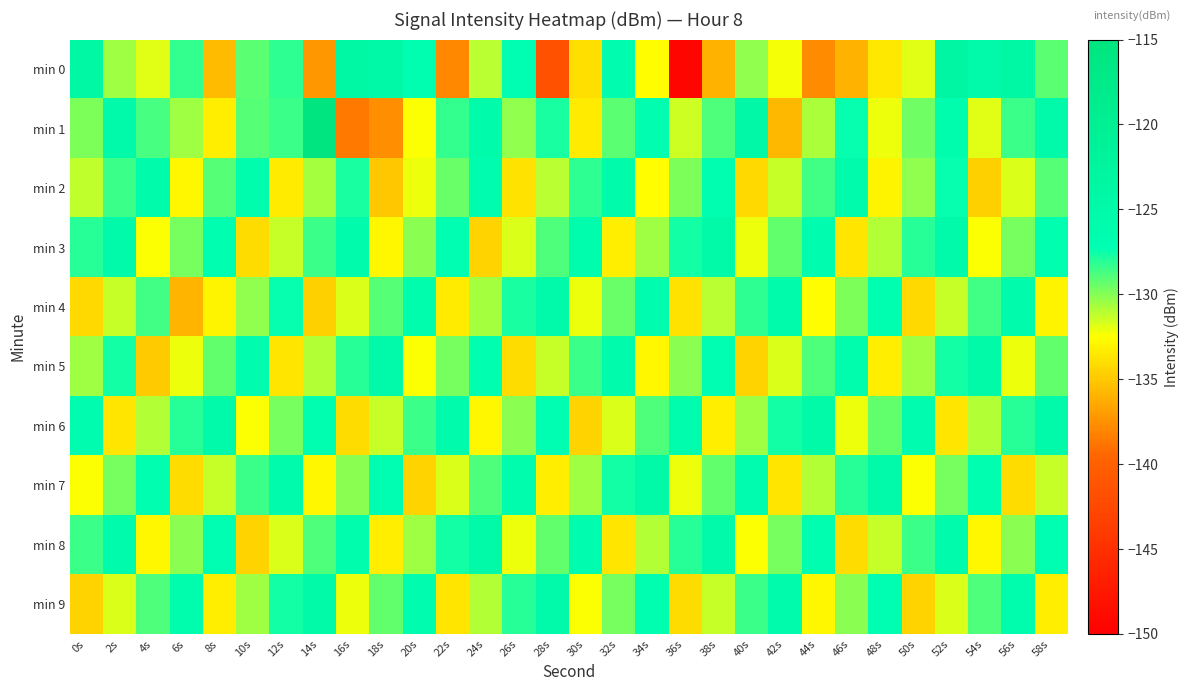

Which series has the largest total across all categories?

min 1